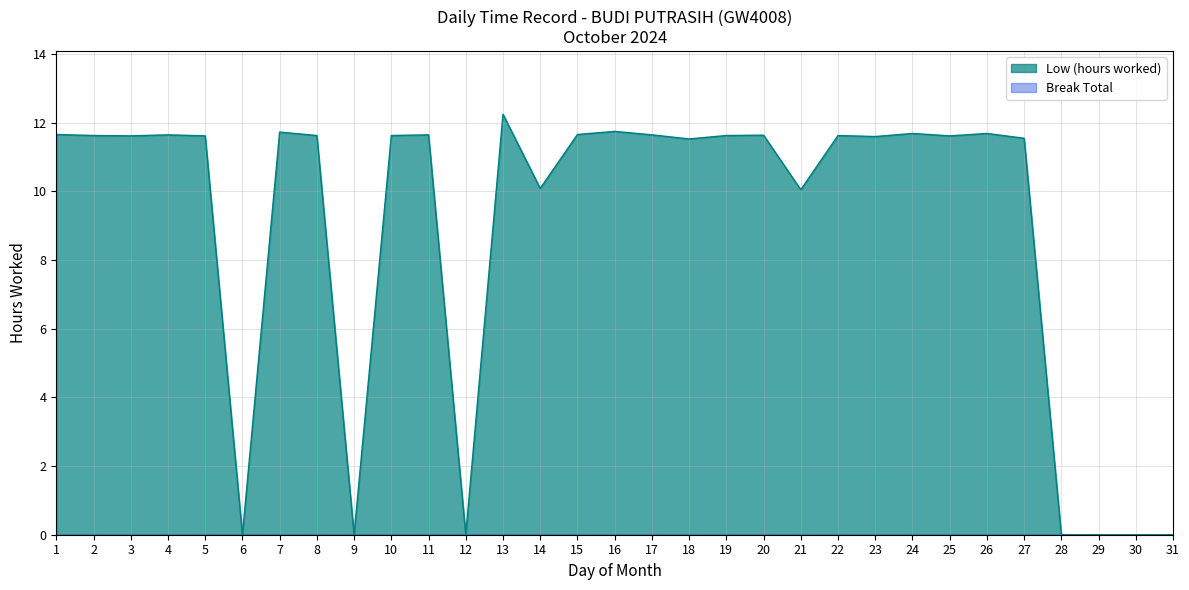

How many points are higher than both their immediate neighbors (excluding endpoints)?

9